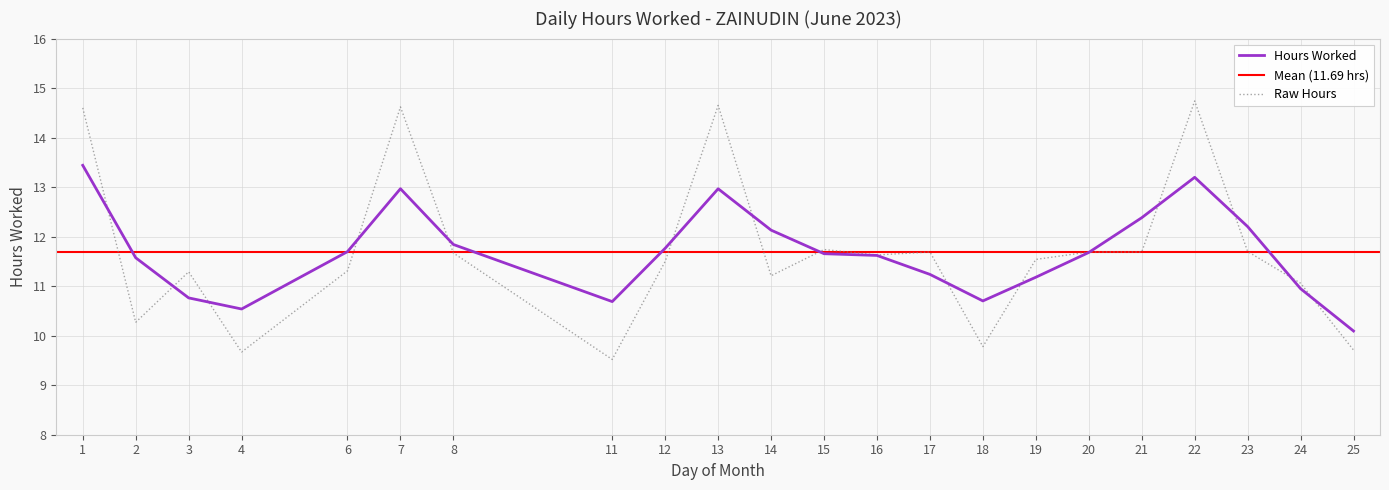

How many interior local peaks (higher than both neighbors) does the data have?

6